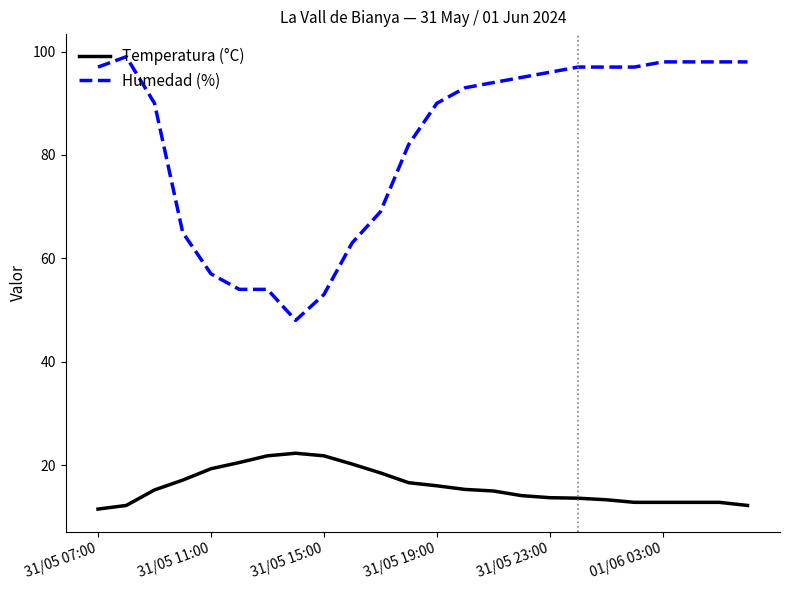

Rank the series by their average value, from highest to lowest.

Humedad (%), Temperatura (°C)